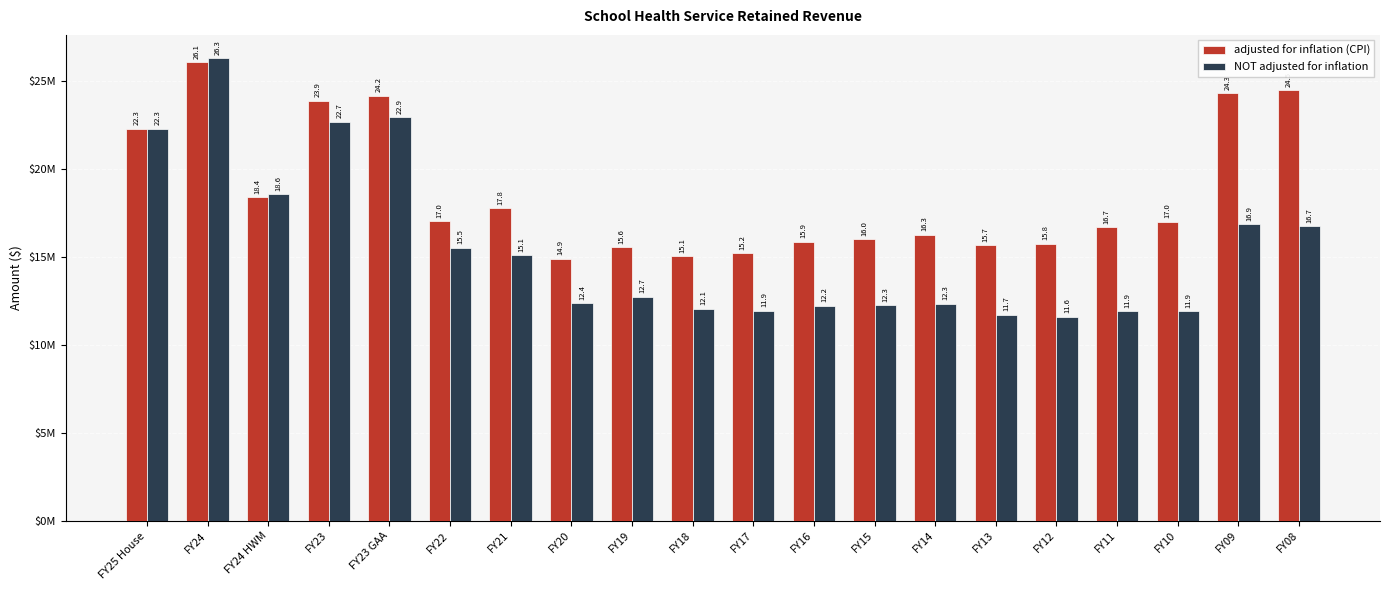

What are all the series names shown in the legend?

adjusted for inflation (CPI), NOT adjusted for inflation